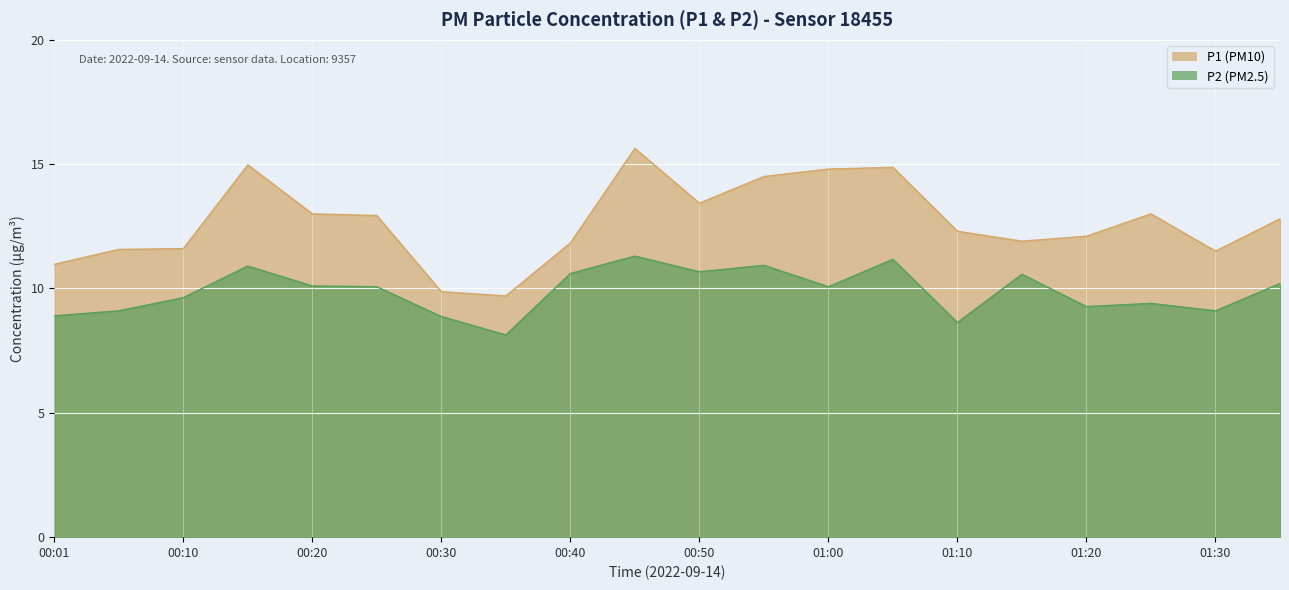

What is the value of the P1 point at the 1st from the left?

11.0